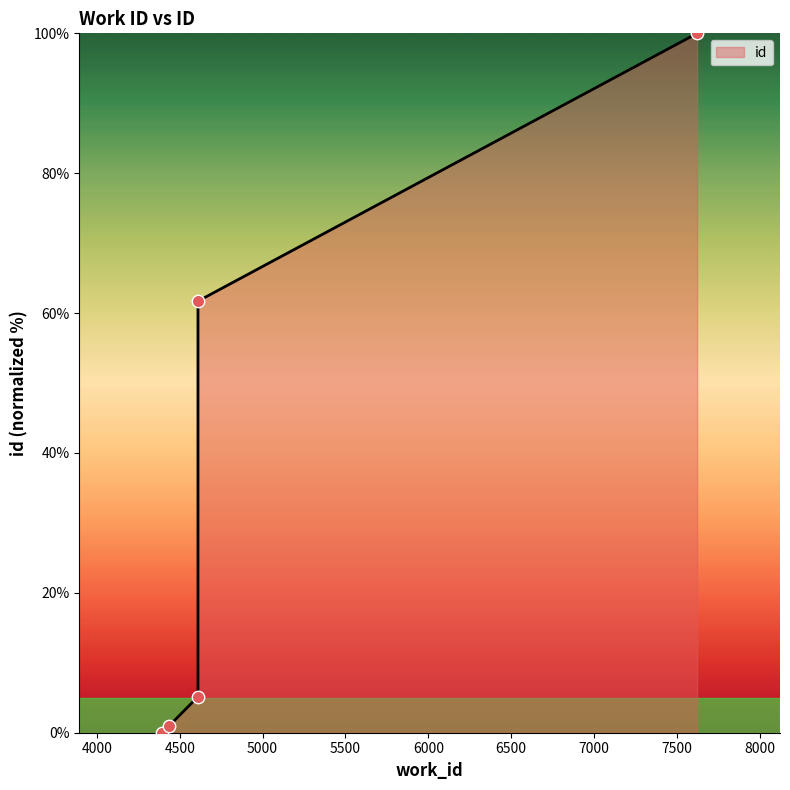

Between 4610 and 4610, which is larger?

4610